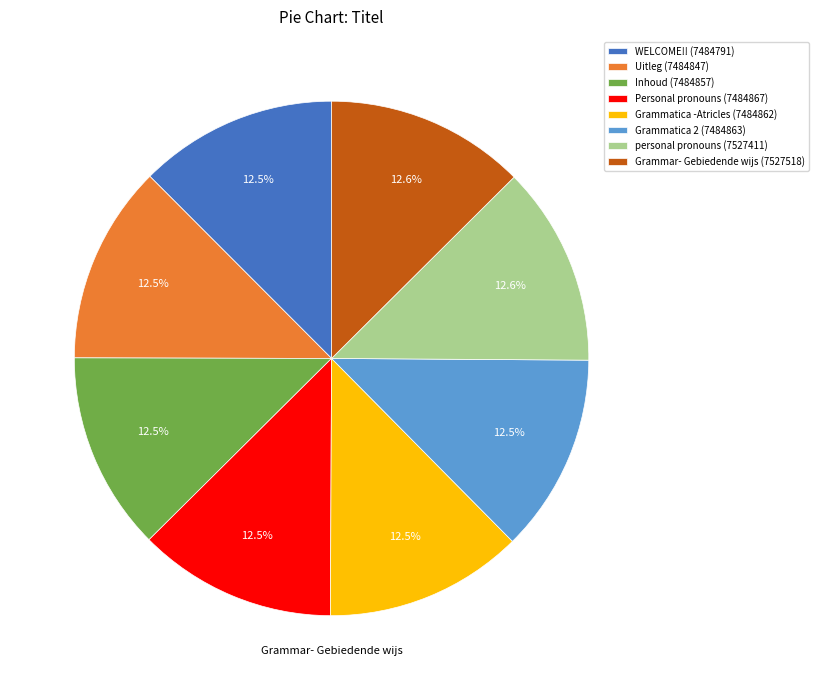

What is the total percentage of Personal pronouns and WELCOME!!?

25.0%